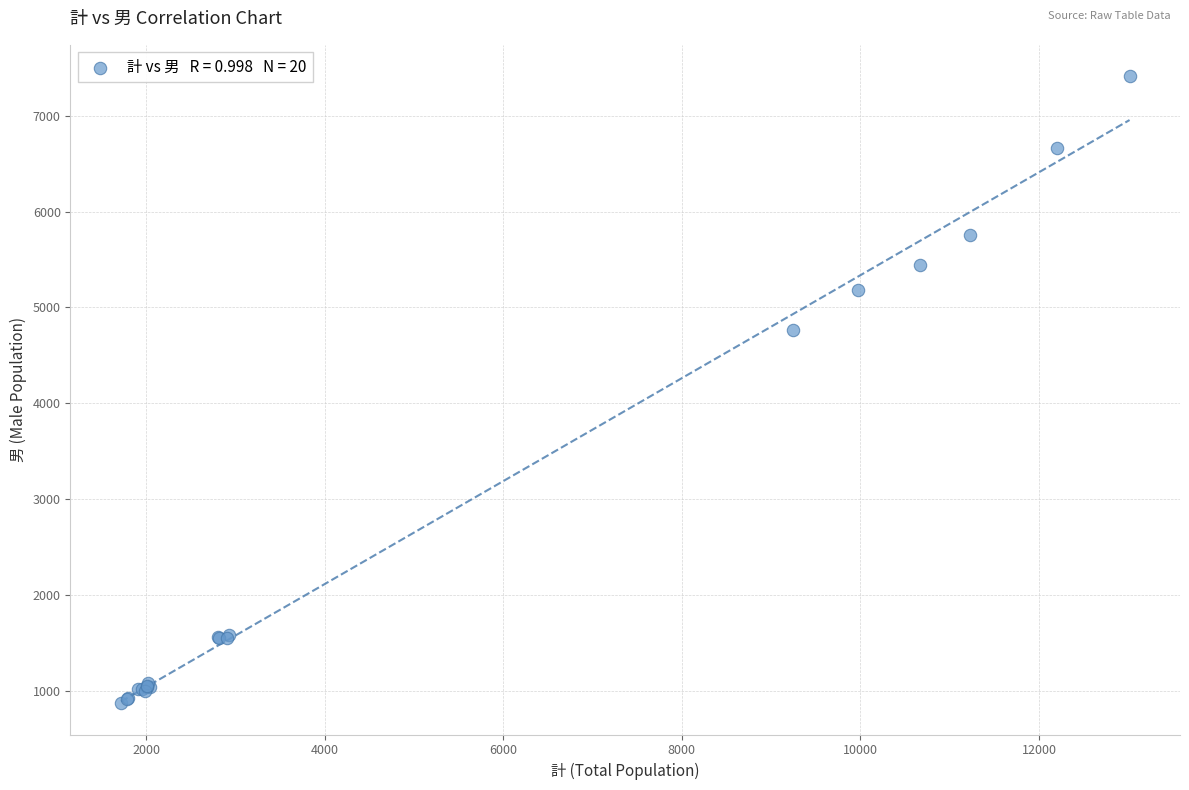

What Y value in the scatter plot is closest to 4142?

4765